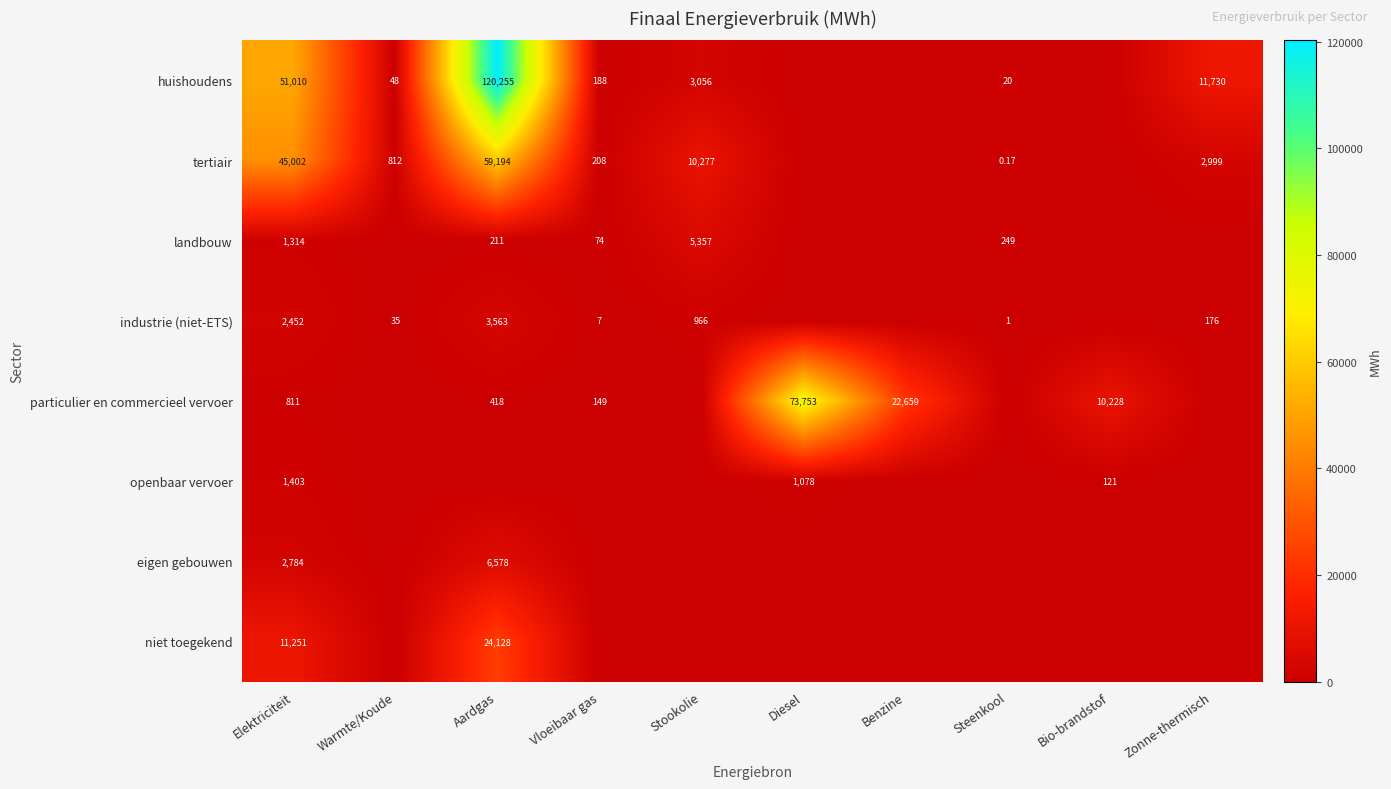

Is the value of huishoudens at Elektriciteit greater than the value of landbouw at Stookolie?

Yes